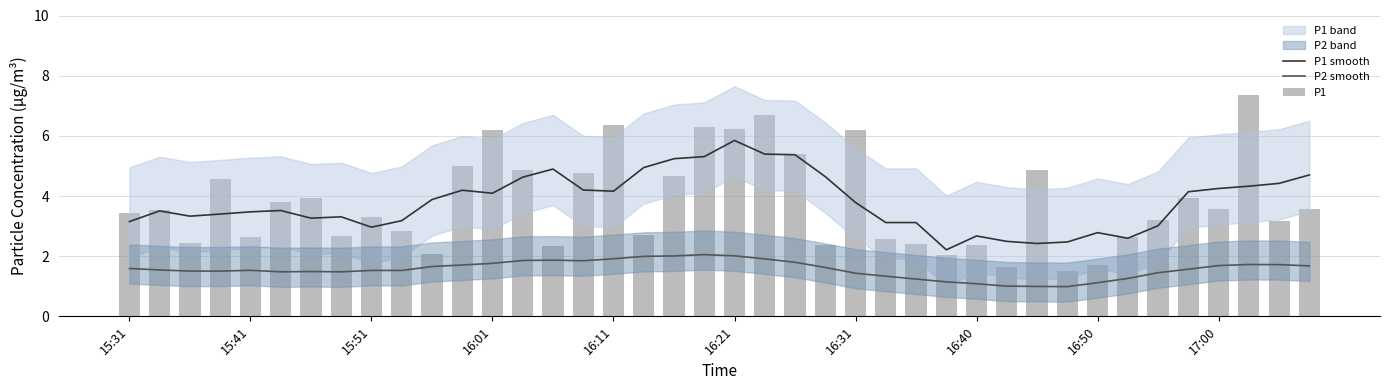

Does the chart contain any negative values?

No